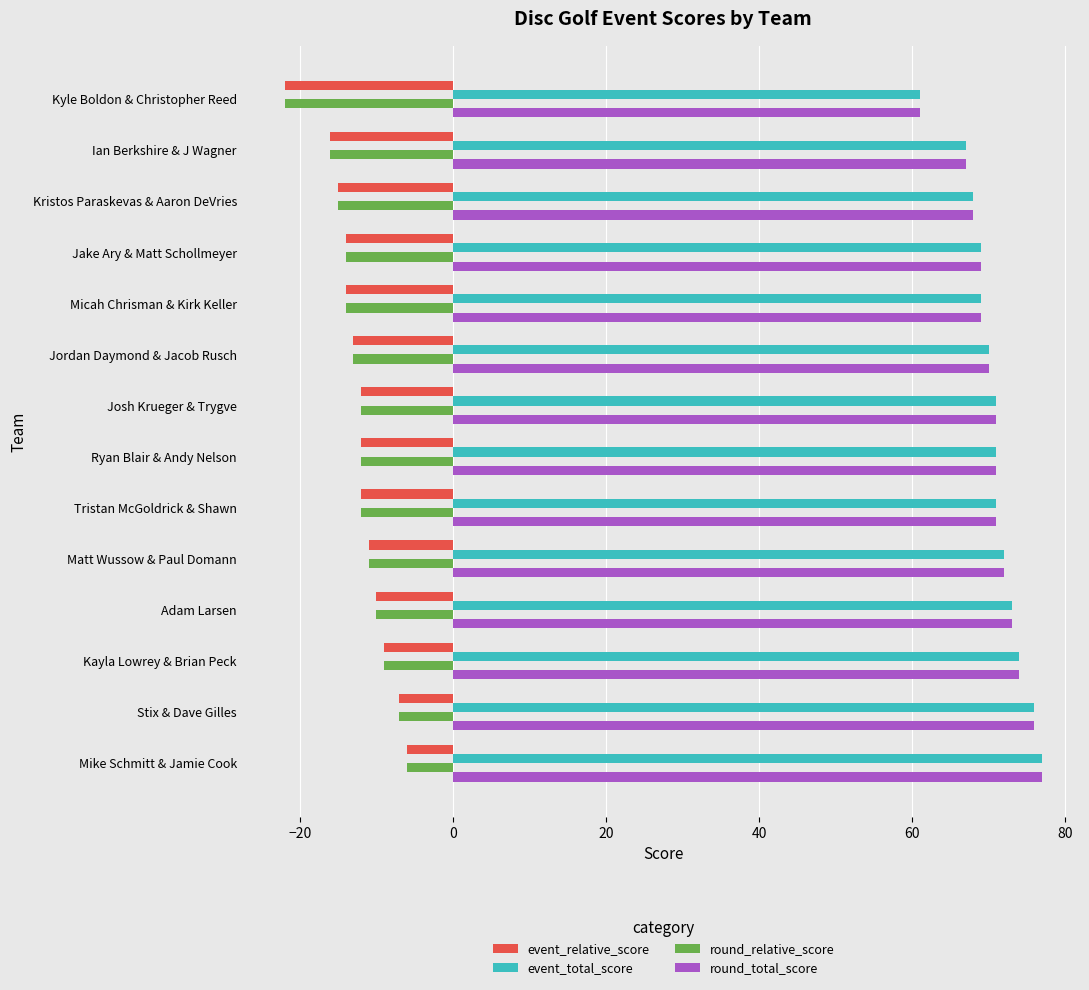

The value of round_relative_score at Adam Larsen is -10. True or false?

True